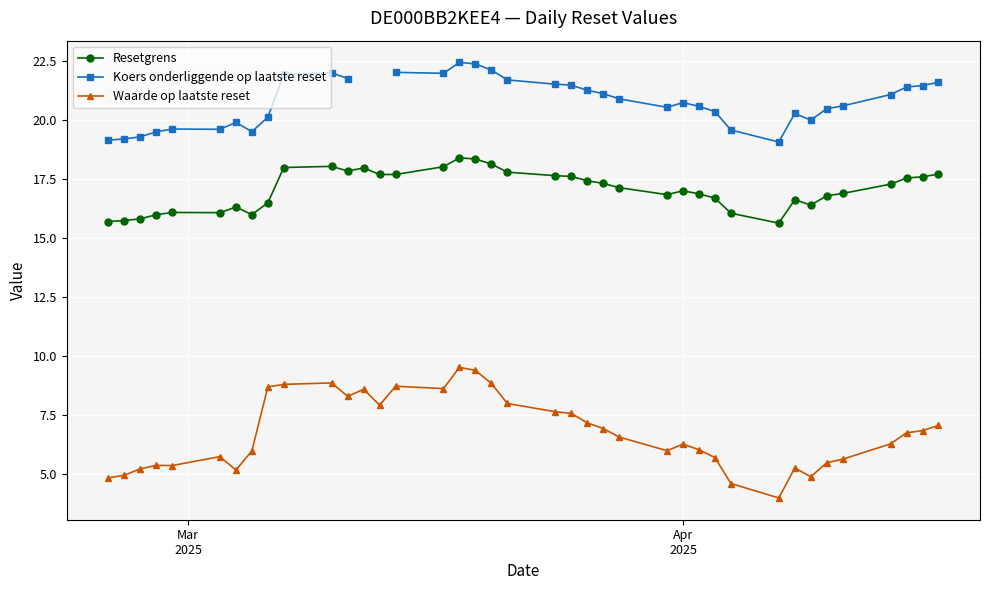

What is the sum of all Resetgrens values?

665.3